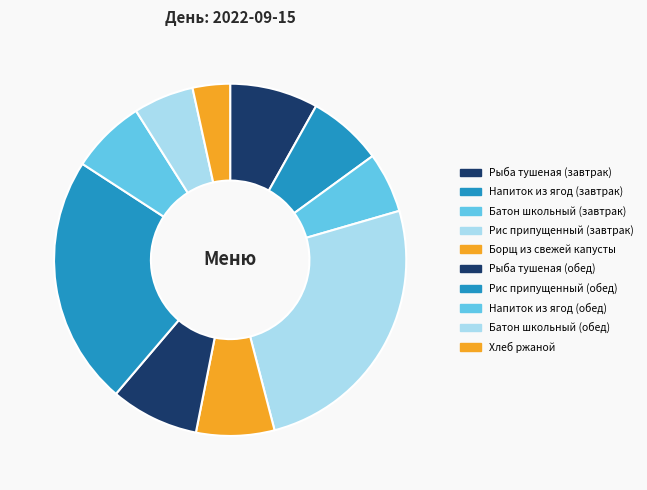

What is the change in value from Борщ из свежей капусты to Батон школьный (обед)?

-21